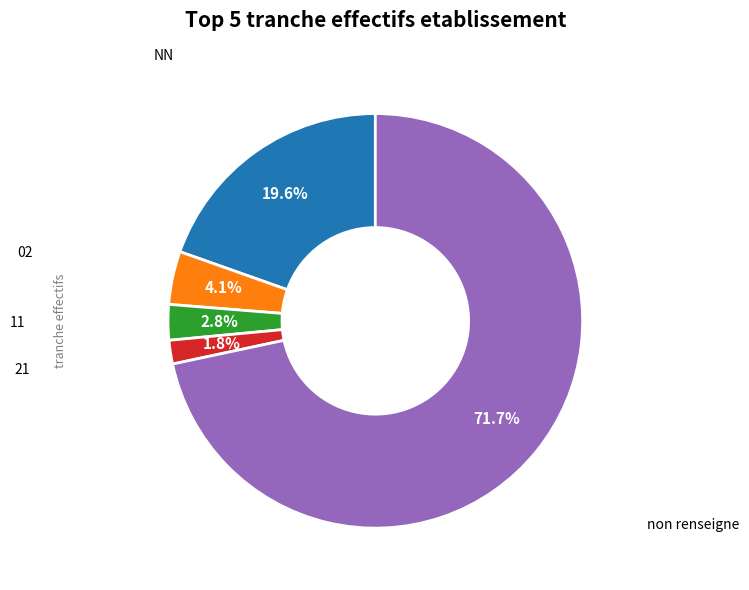

Is there any slice that represents more than half of the pie?

Yes